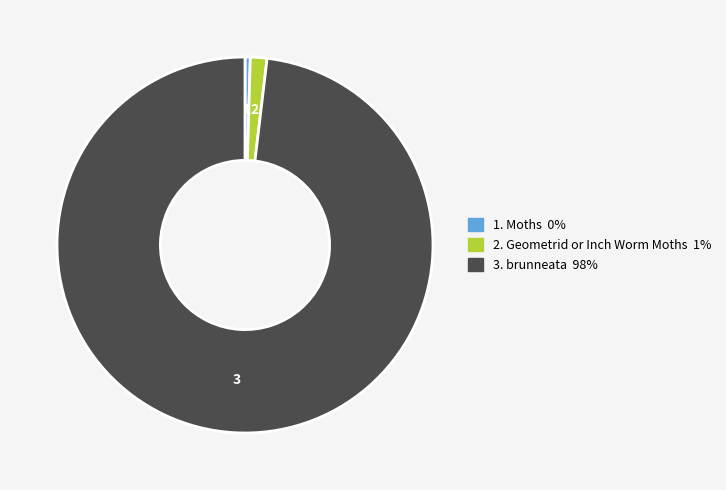

Count the number of slices in the pie.

3